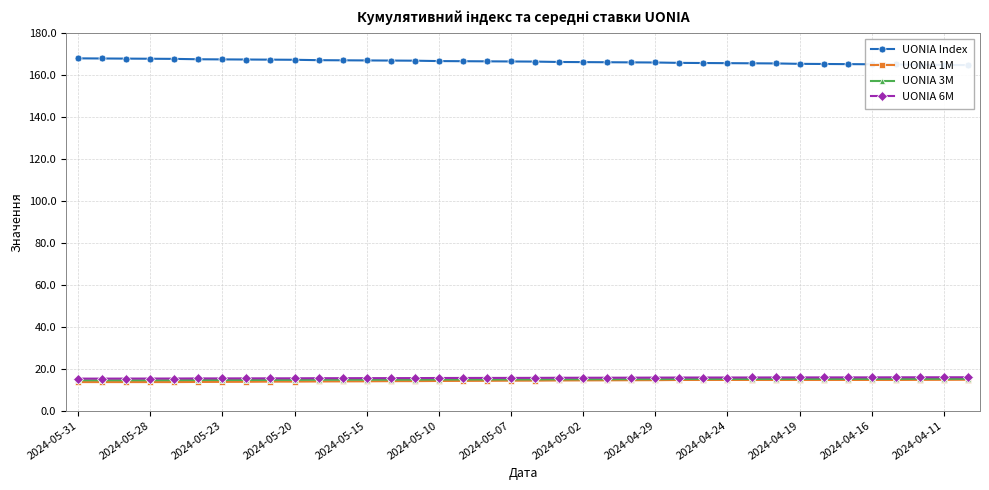

What is the lowest value of the UONIA 6M series?

15.2